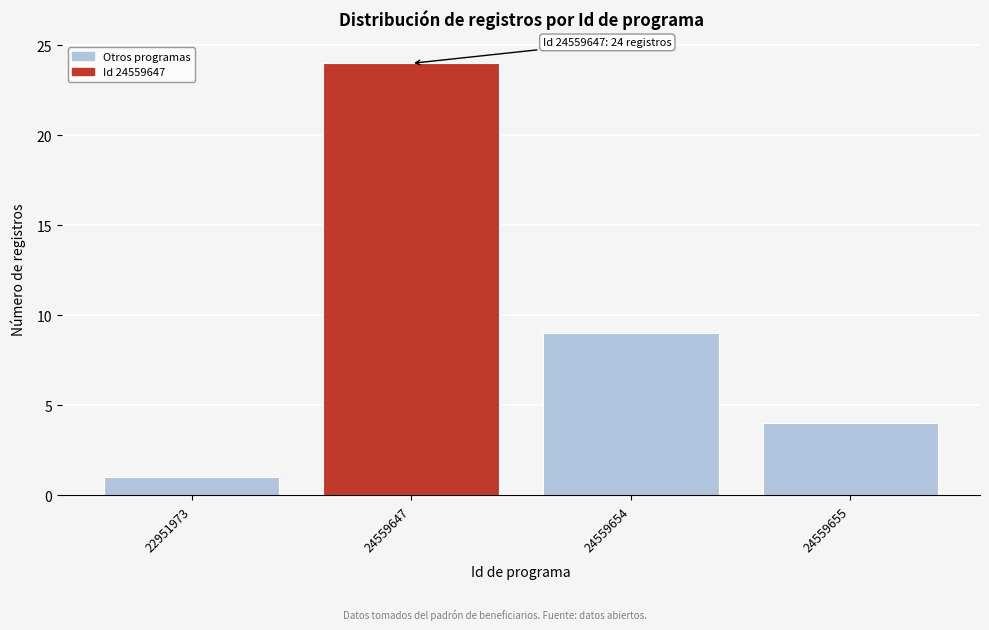

Reading right to left, extract all data points from this chart.

4	9	24	1